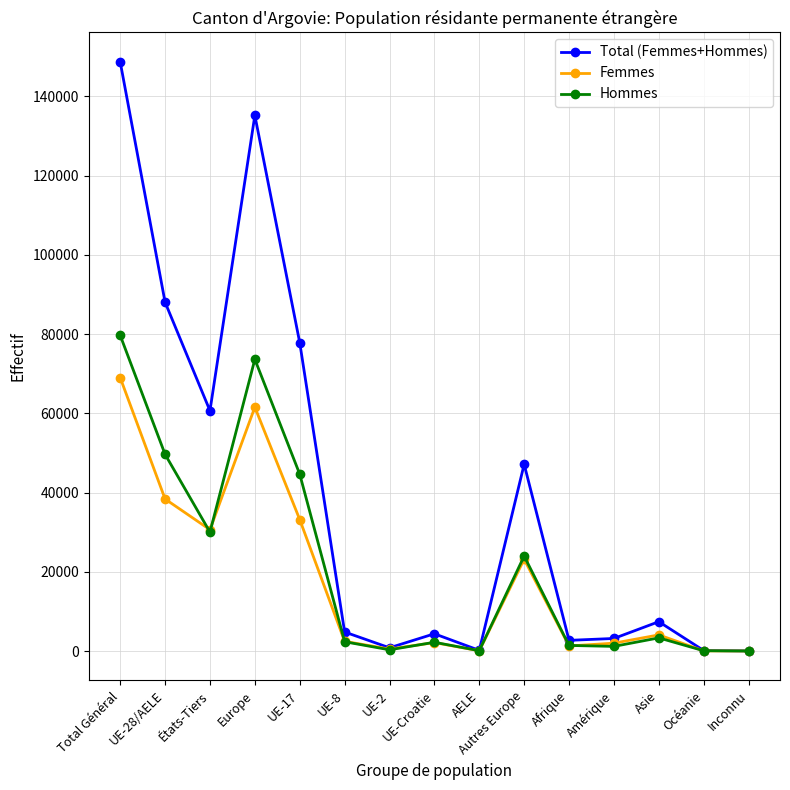

What is the minimum value shown in the chart?

21